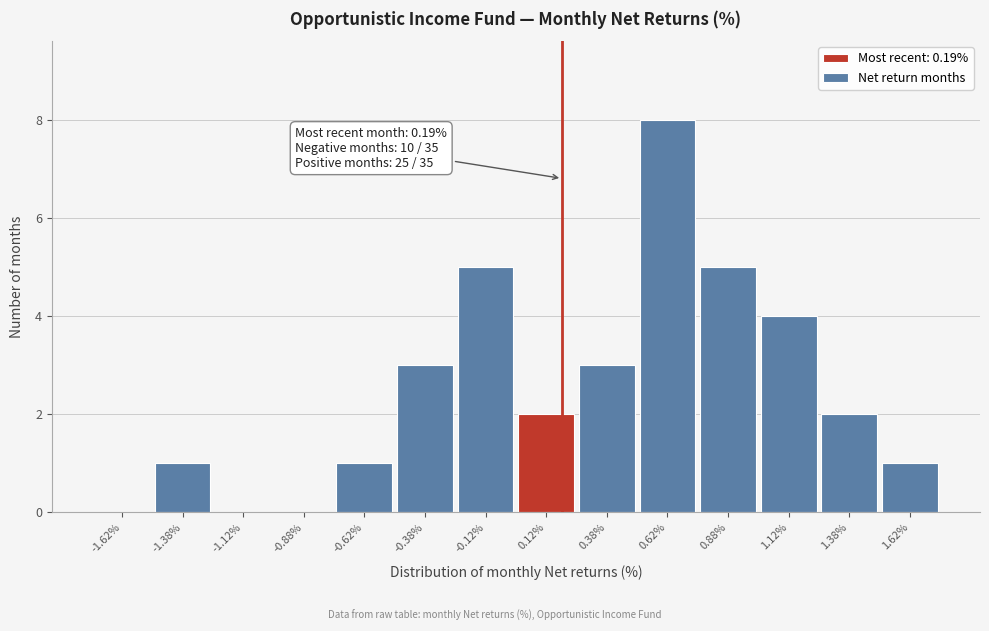

Over which range of the x-axis is the bar tallest?

0.50 to 0.75